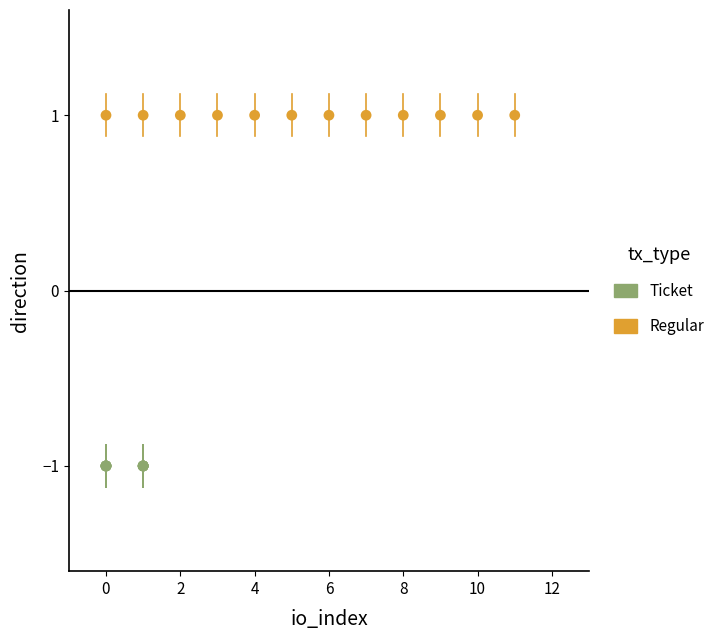

Which series contains the lowest Y value?

Ticket